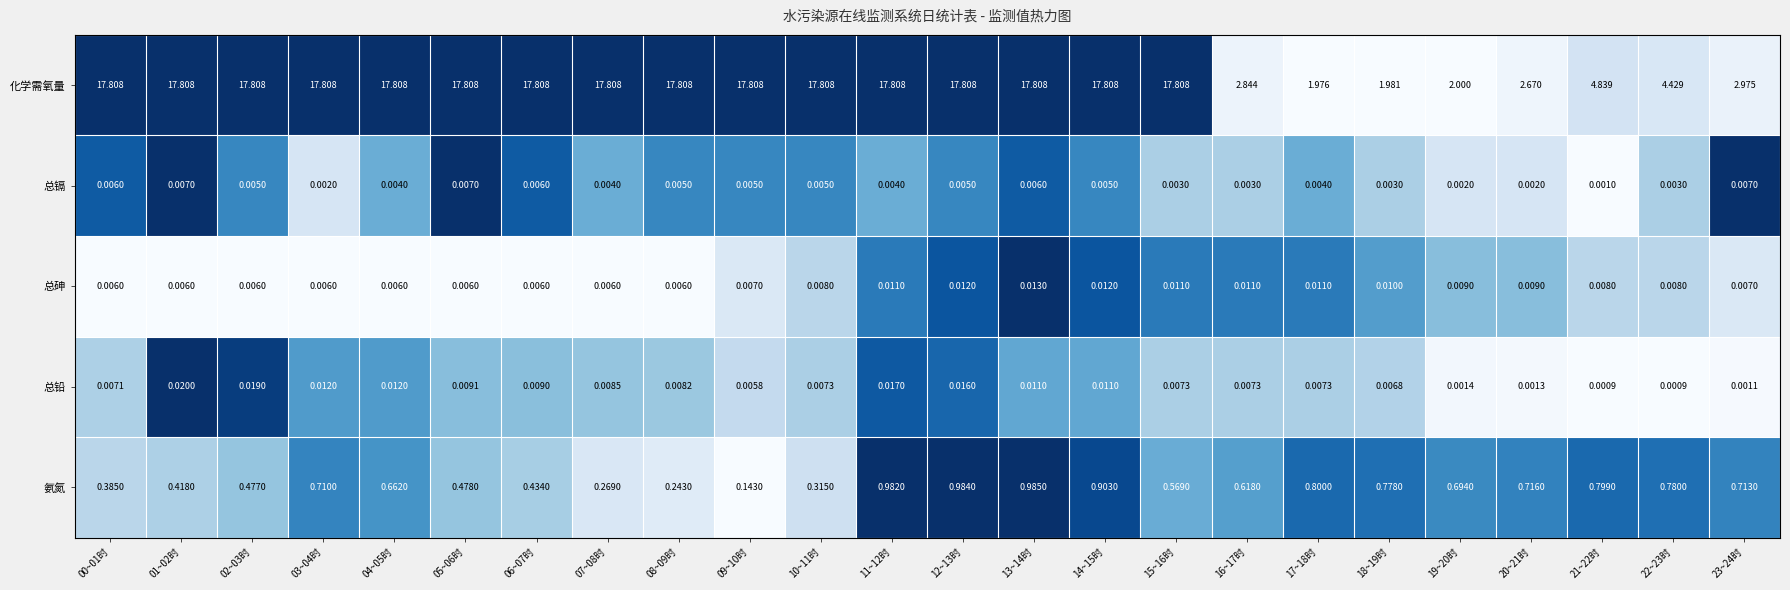

Is the value of 总镉 at 23~24时 greater than the value of 总铅 at 04~05时?

No